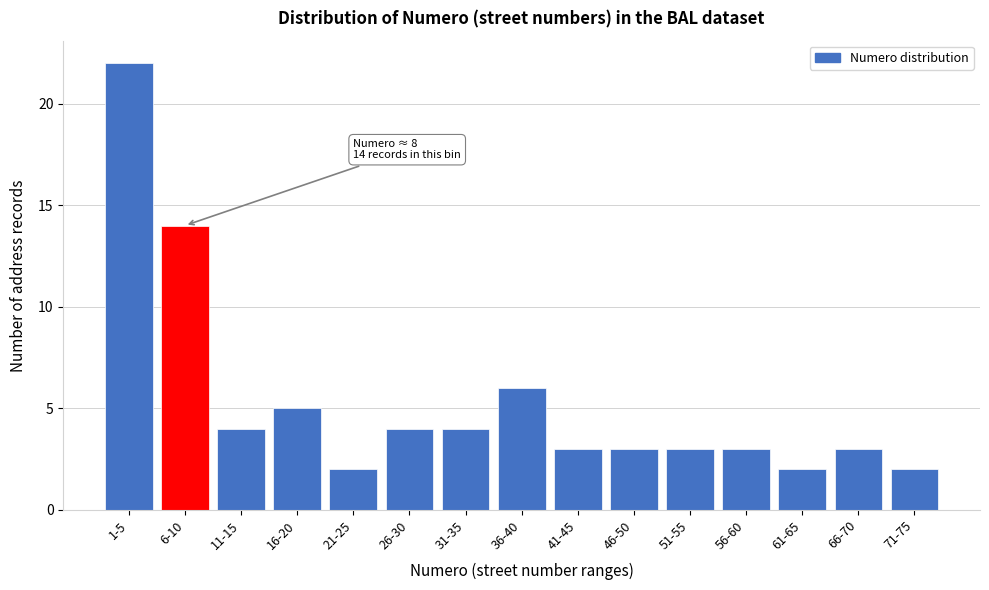

Reading left to right, what are all the values shown in this chart?

22	14	4	5	2	4	4	6	3	3	3	3	2	3	2